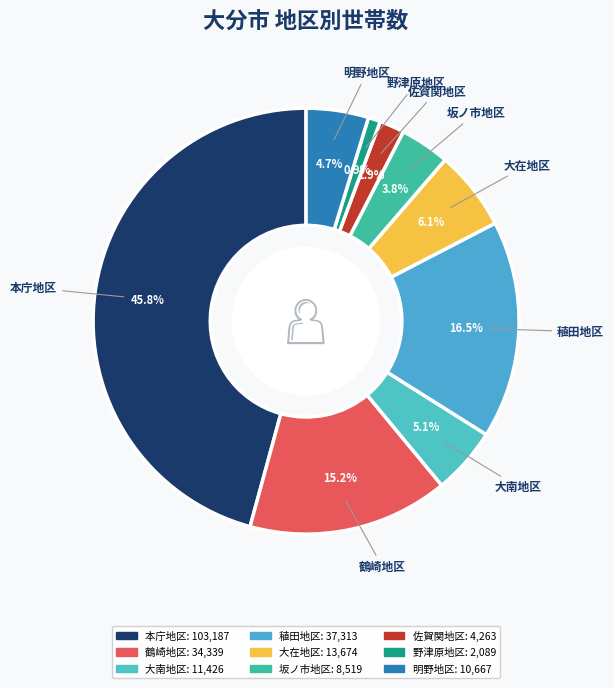

Which category has the biggest portion of the pie?

本庁地区